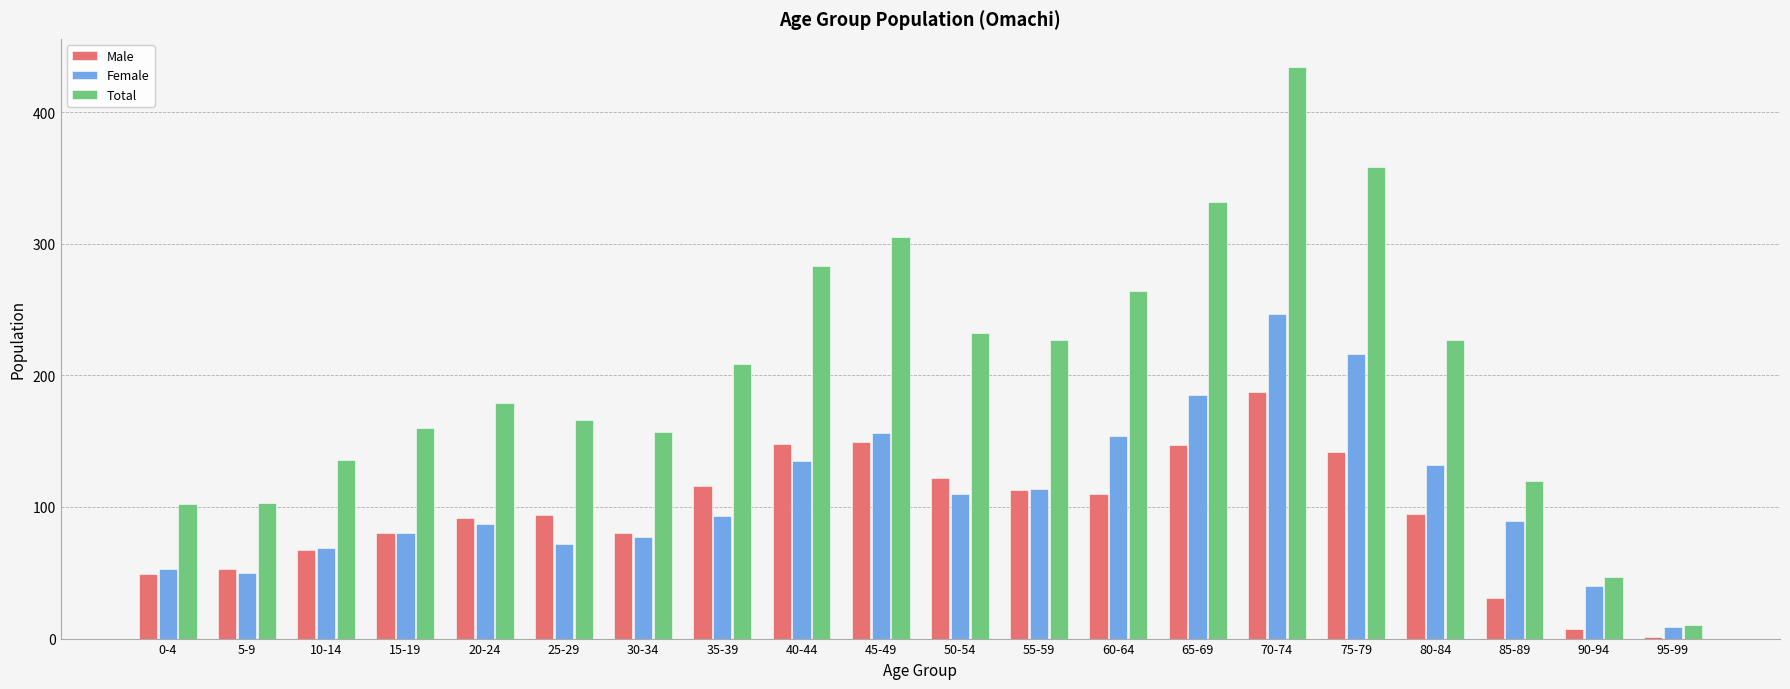

Is the value of Female at 65-69 greater than the value of Total at 30-34?

Yes